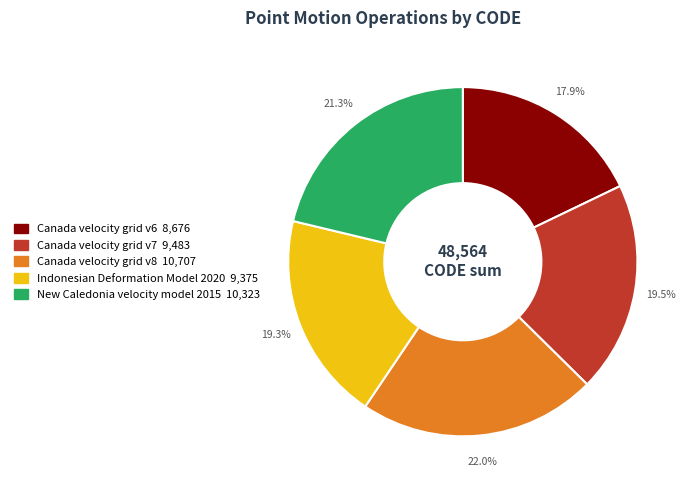

What is the ratio of the value at Canada velocity grid v6 to the value at Indonesian Deformation Model 2020?

0.9